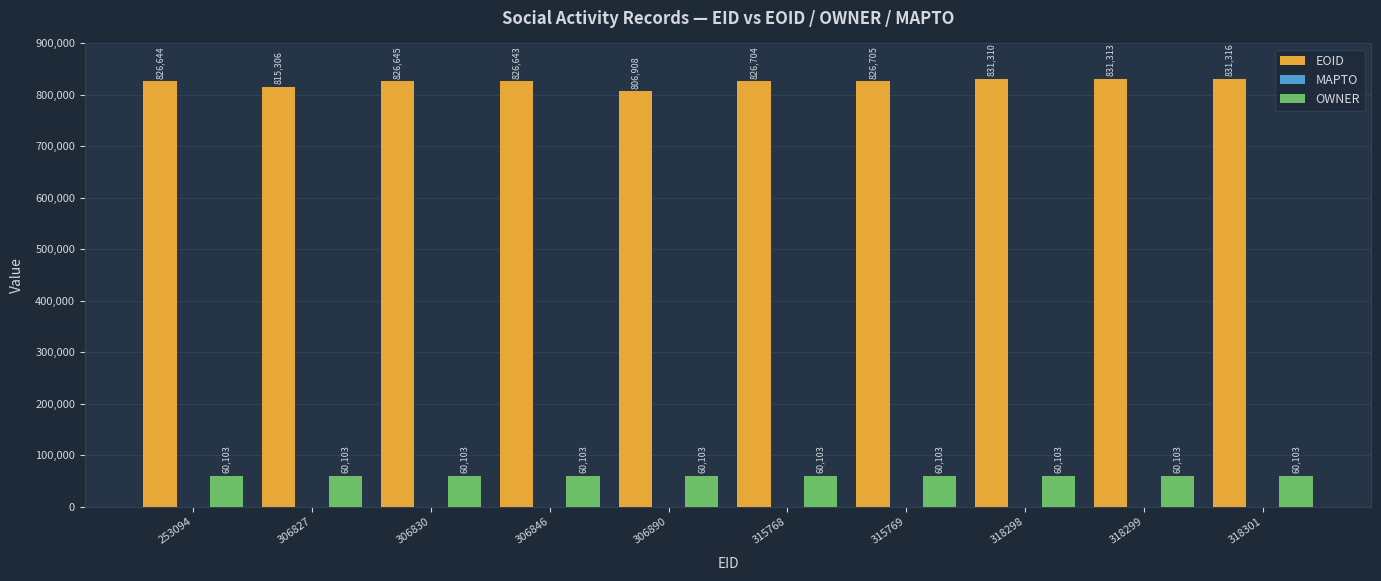

Read the EOID value at 306846, to the nearest 100.

826600